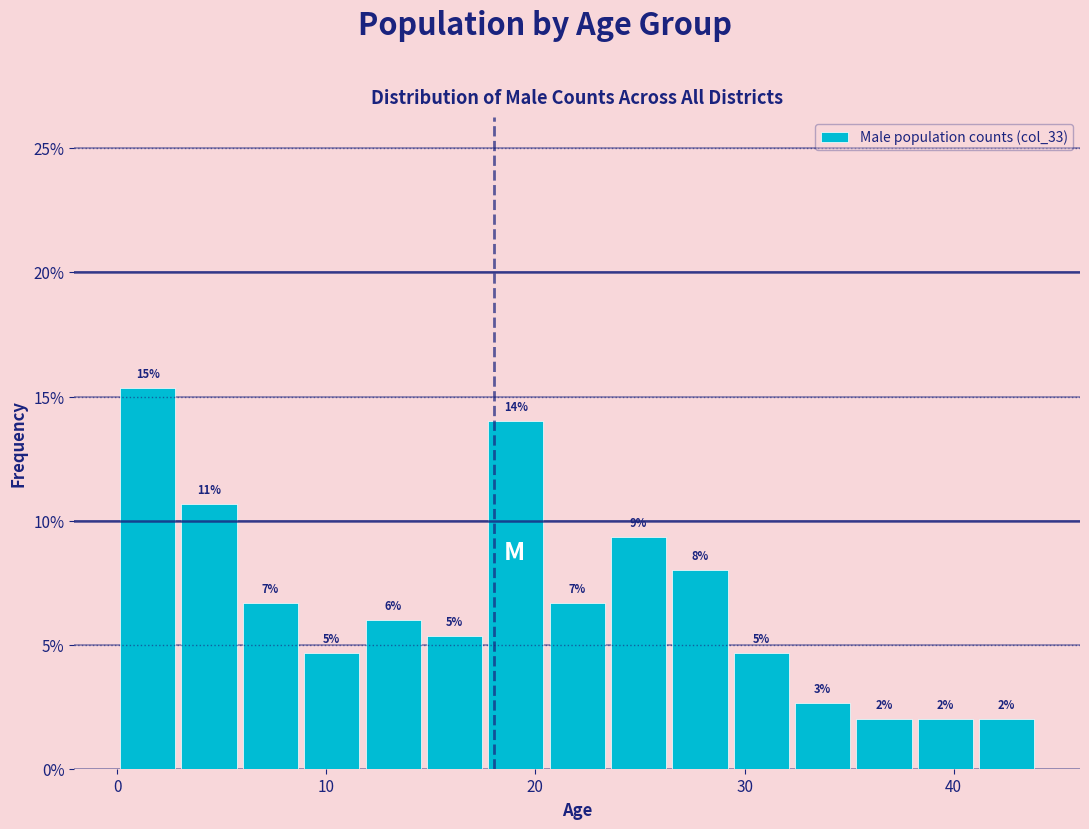

Read against the x-axis, roughly where is the centre of the tallest bar?

1